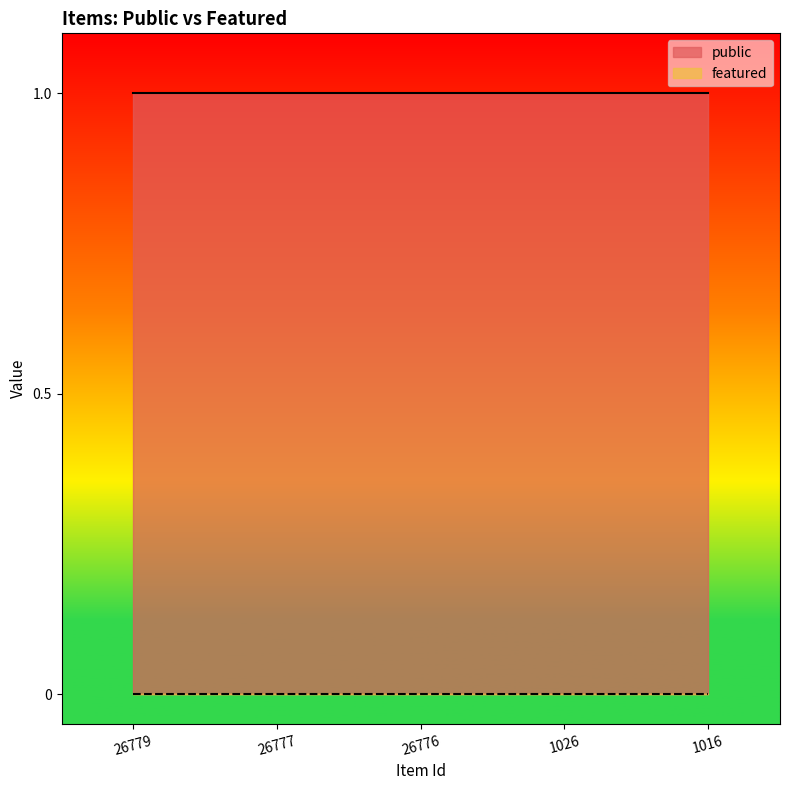

Is it true that featured equals 0 at 1026?

True